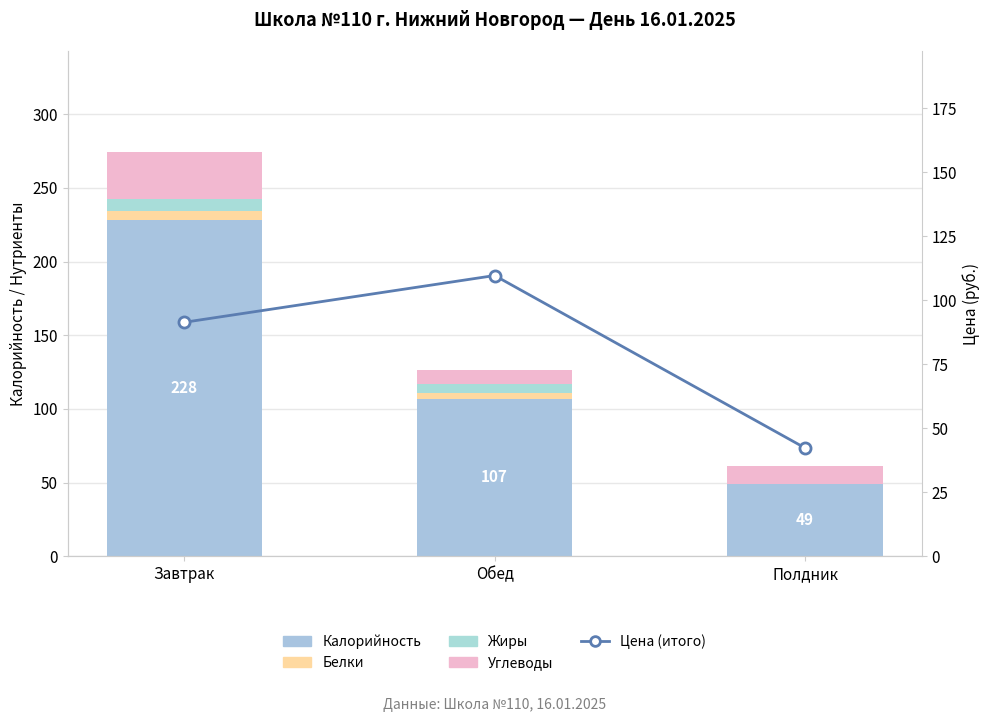

How many data points in Калорийность are above 107?

1